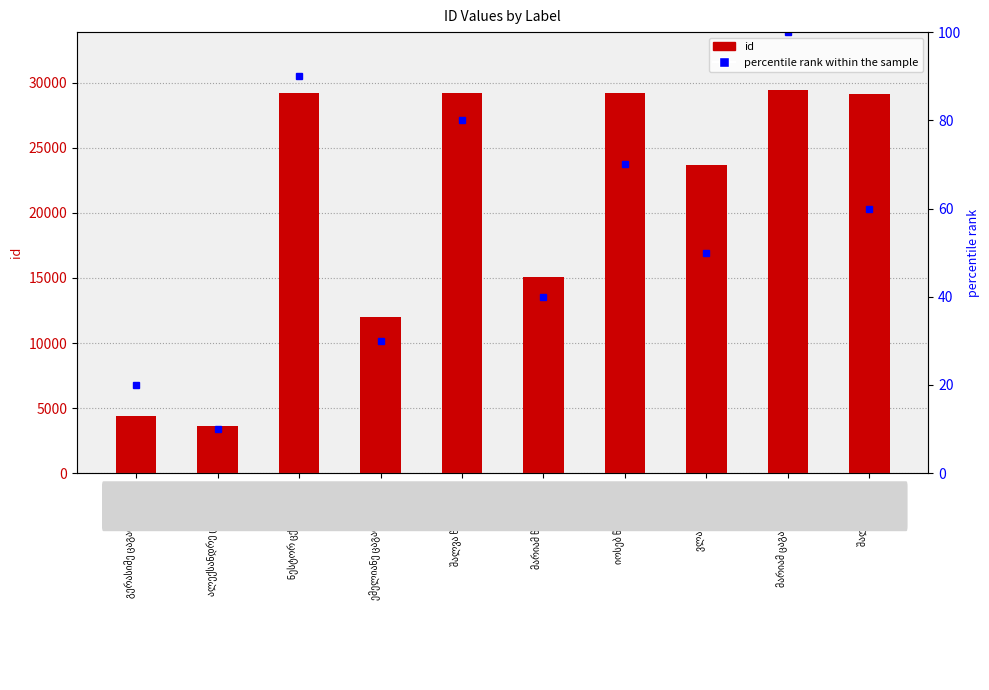

Reading right to left, extract all data points from this chart.

id: 29150	29468	23643	29175	15085	29176	12014	29177	3589	4420
percentile rank within the sample: 60	100	50	70	40	80	30	90	10	20